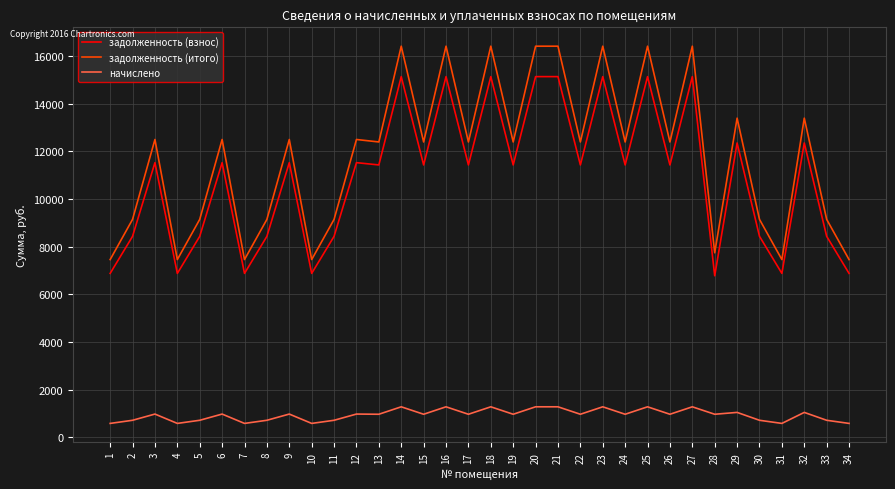

Is the value of задолженность (взнос) at 20 greater than the value of задолженность (итого) at 32?

Yes